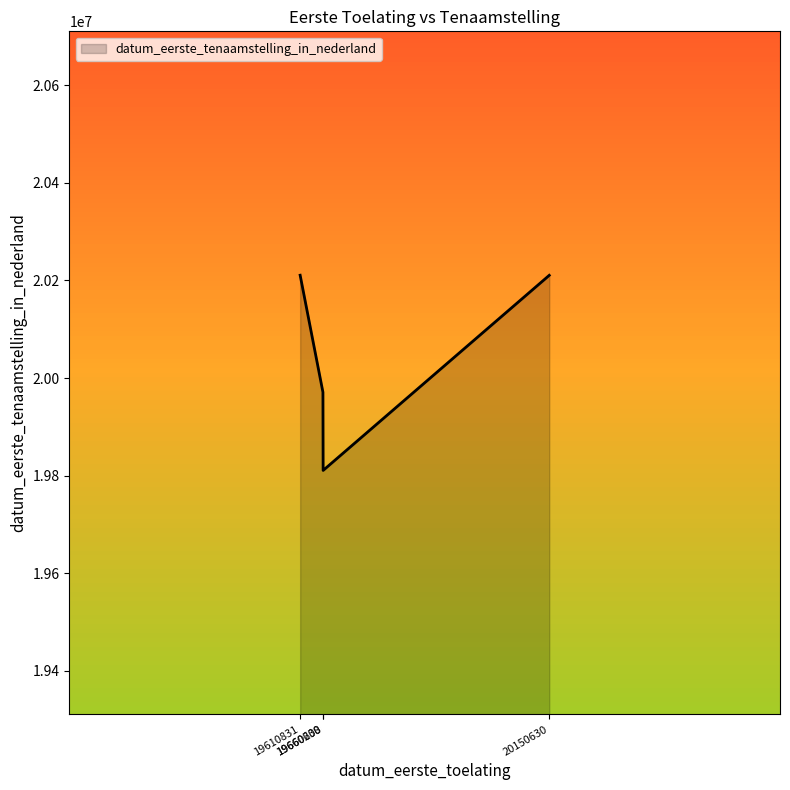

How many series are shown in this chart?

1